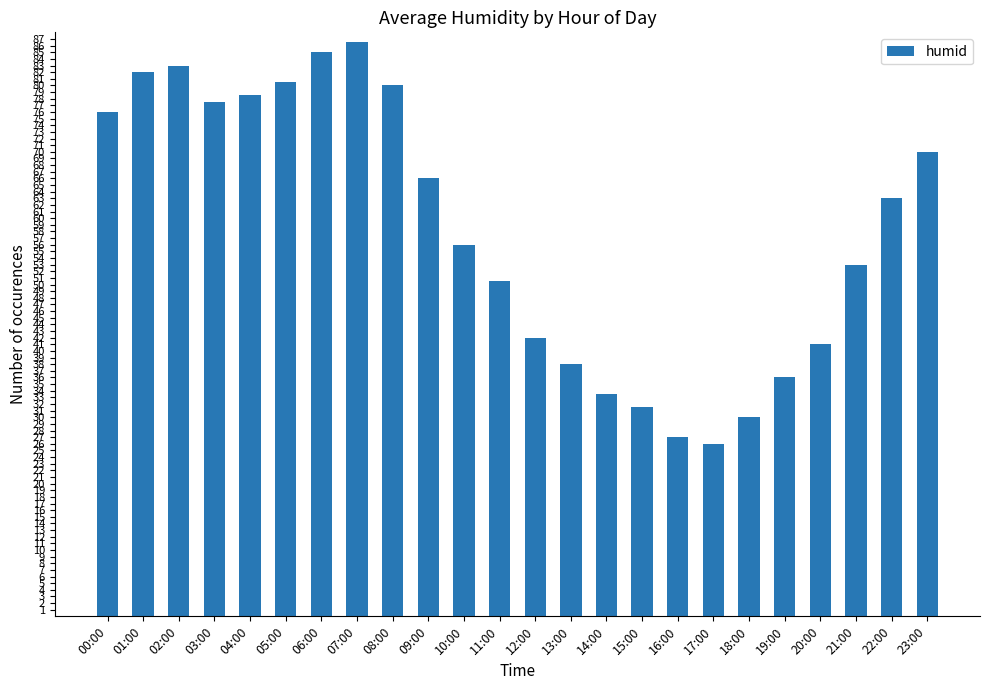

True or false: the data shows 31.5 at 15:00.

True